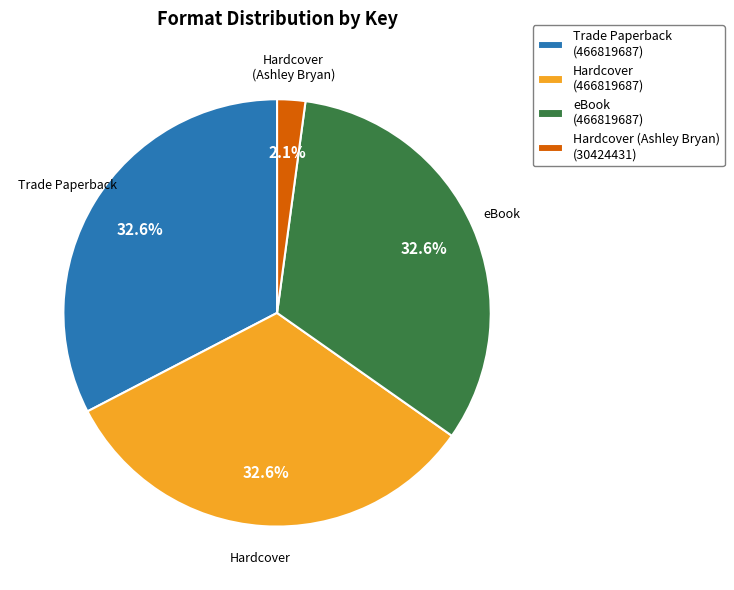

What percentage is NOT represented by eBook (466819687)?

67.4%